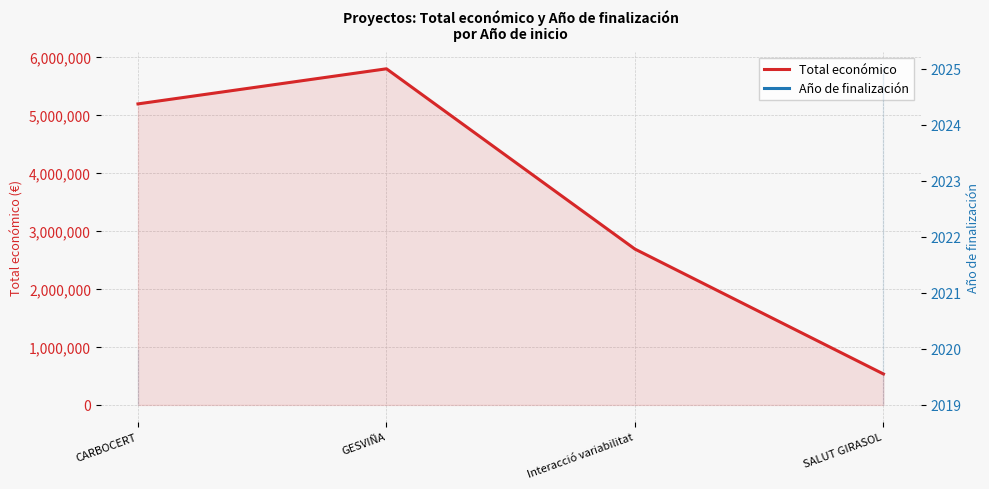

What is the approximate value of Total económico at SALUT GIRASOL?

533449.0